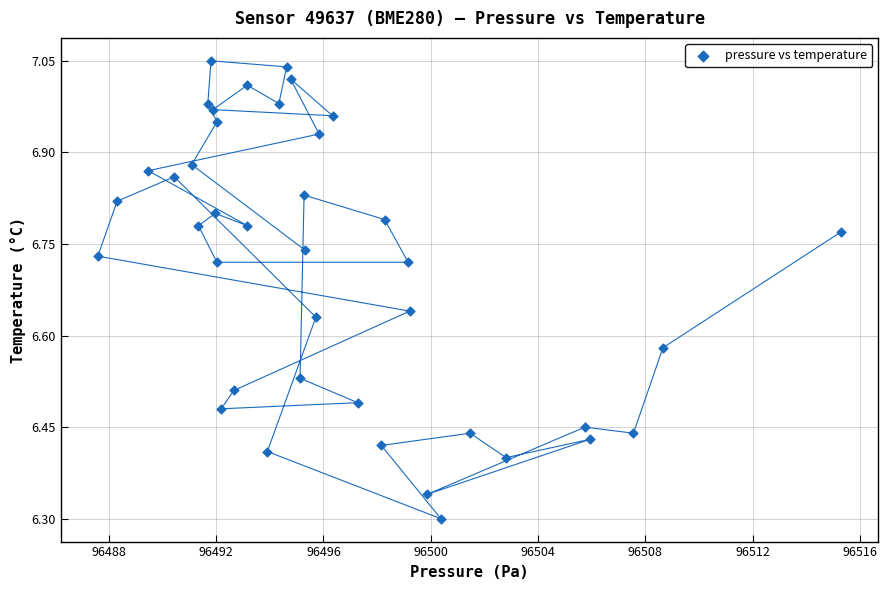

What is the range of X values (max minus min)?

27.7